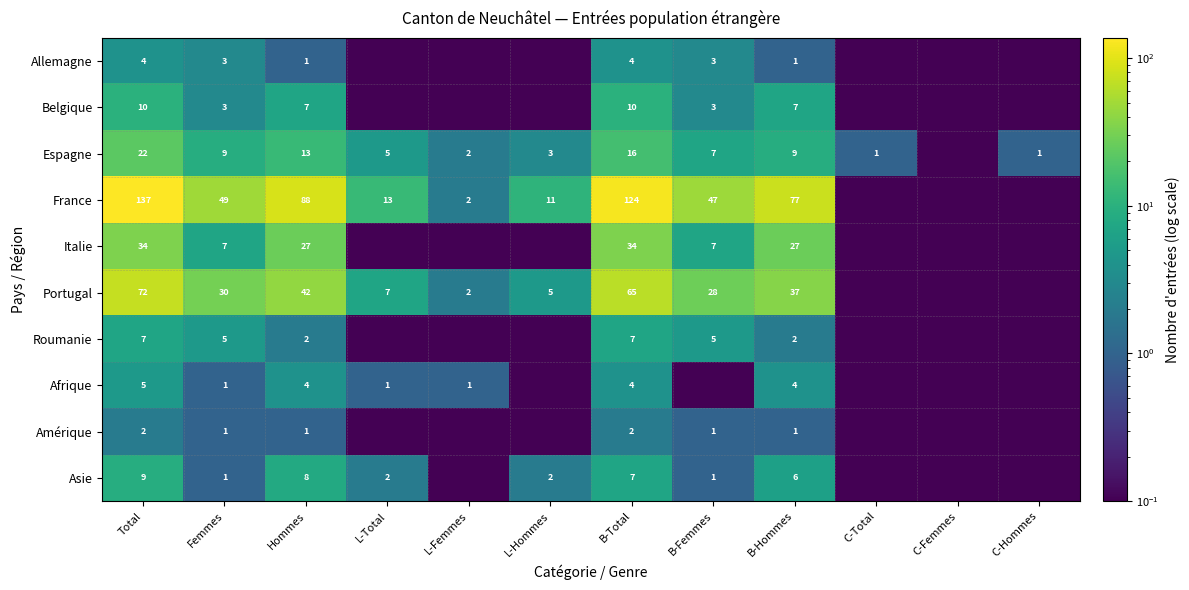

The value of Italie at B-Total is 22.9. True or false?

False